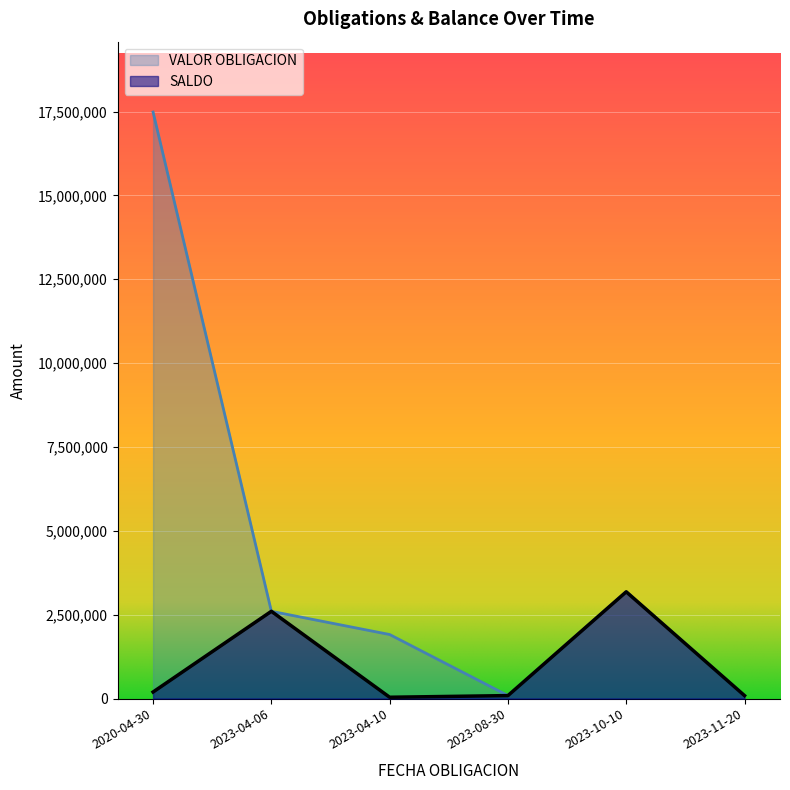

True or false: VALOR OBLIGACION and SALDO cross at least once.

False